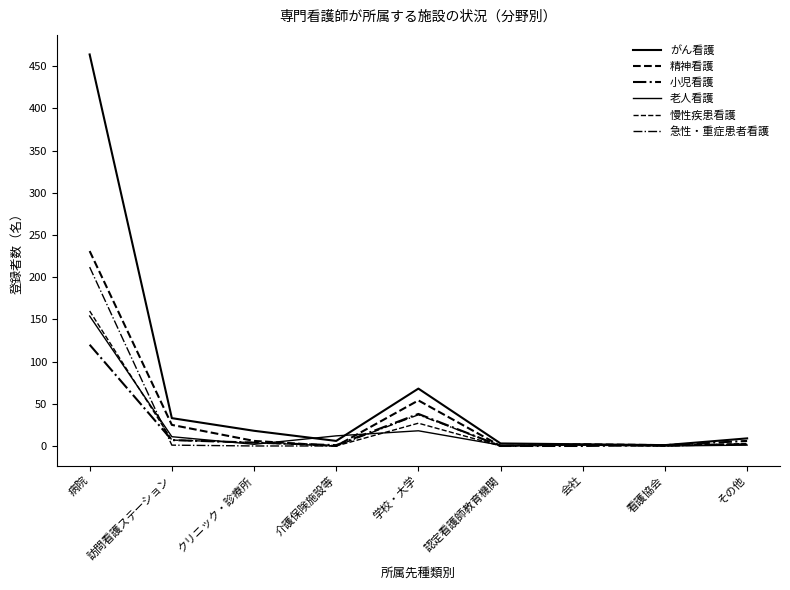

What is the label of the 7th point from the left?

会社